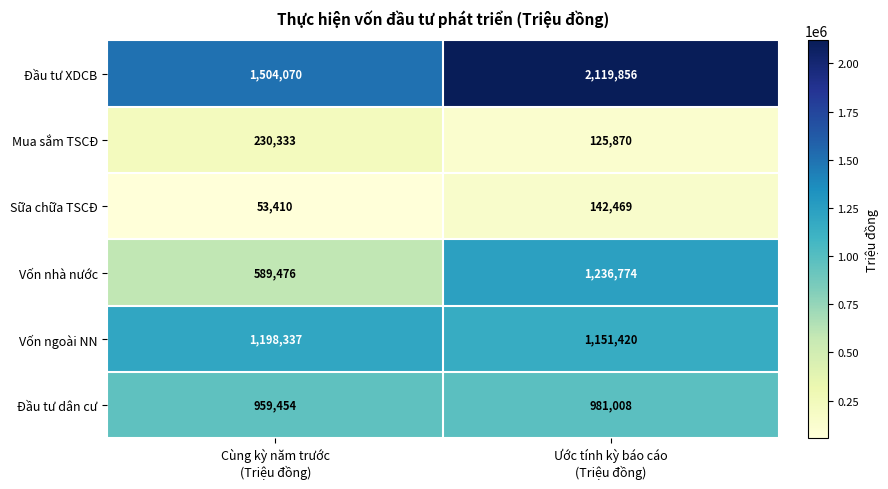

What is the average value of the Sữa chữa TSCĐ series?

97940